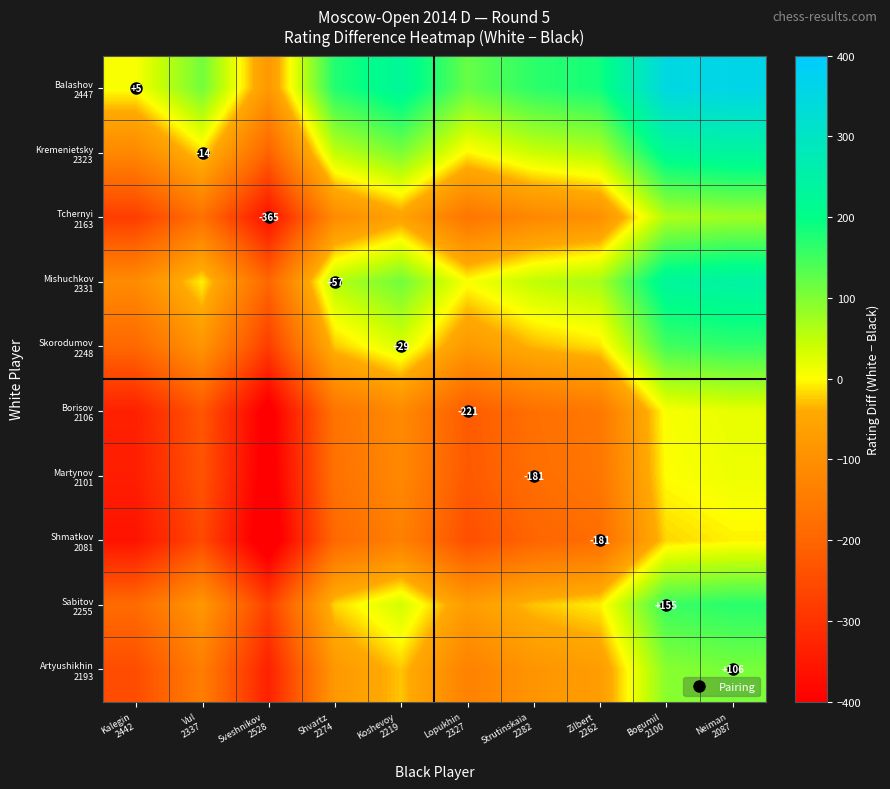

What is the total value across all series at Zilbert
2262?

-372